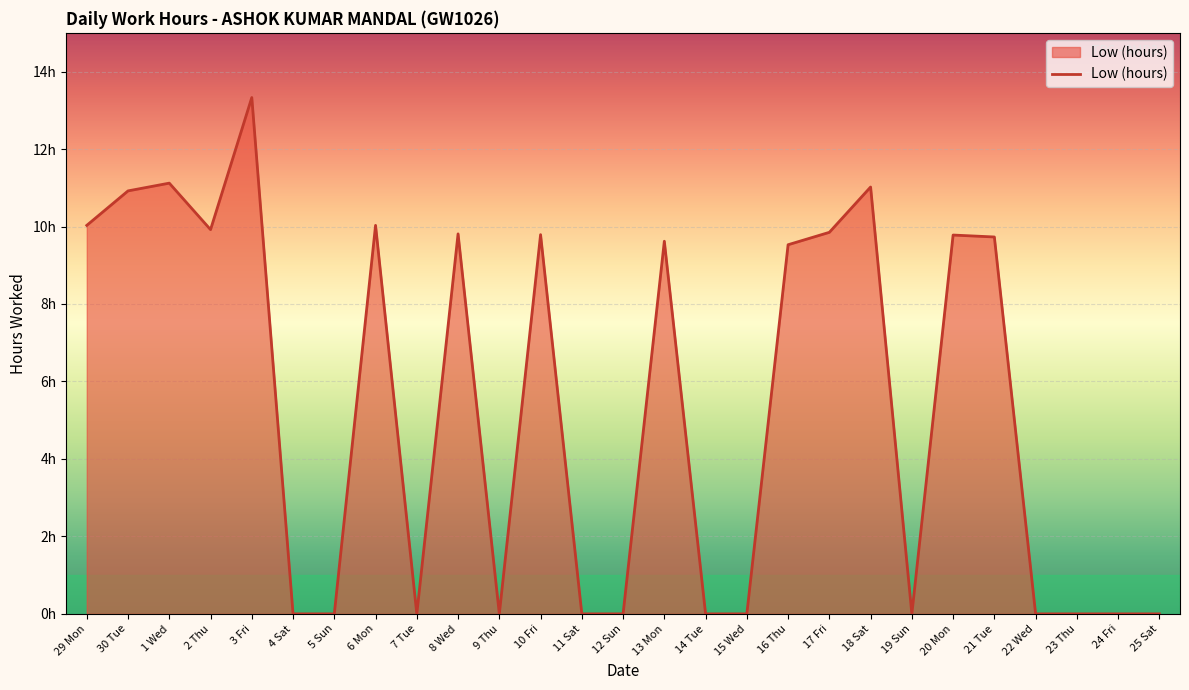

What is the label of the 13th point from the right?

13 Mon